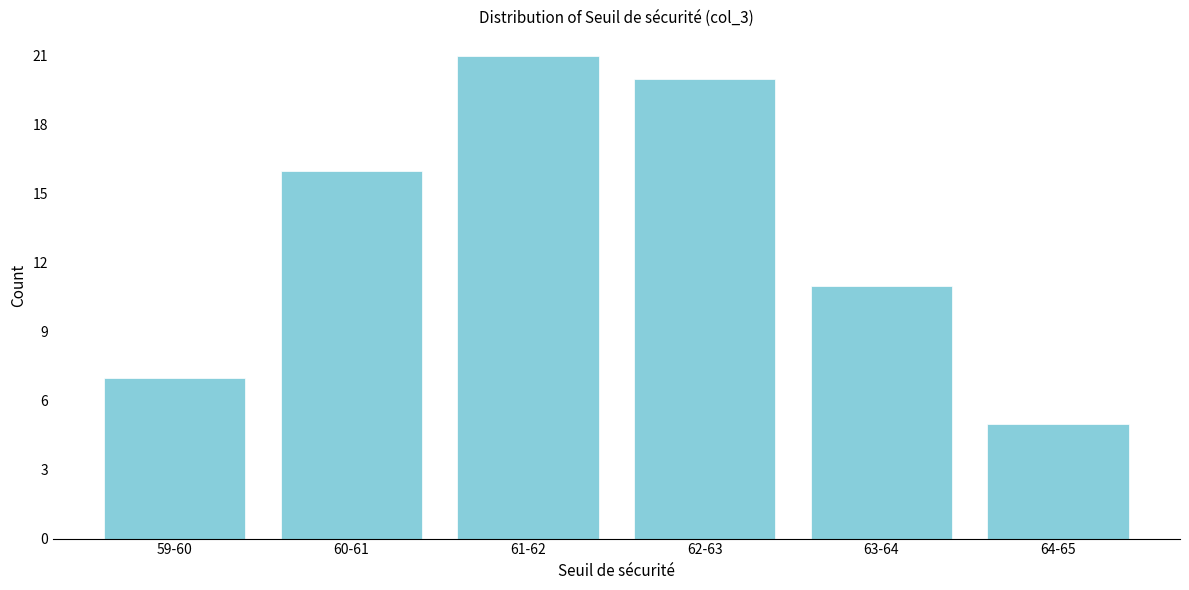

Reading left to right, what are all the values shown in this chart?

59-60=7	60-61=16	61-62=21	62-63=20	63-64=11	64-65=5